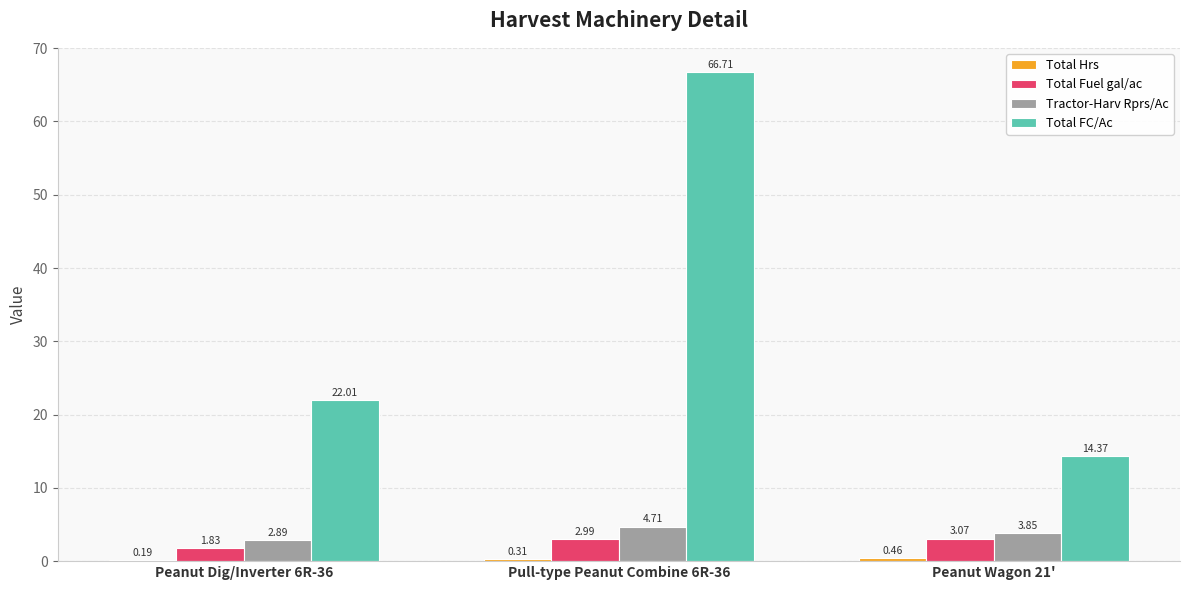

Between Pull-type Peanut Combine 6R-36 and Peanut Wagon 21', which series saw the biggest shift?

Total FC/Ac